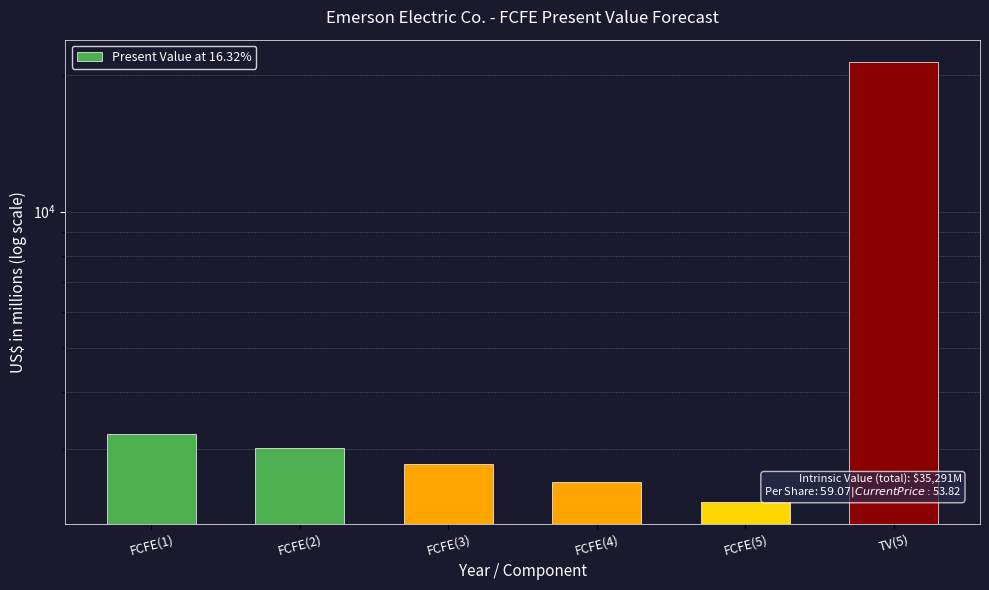

What is the change in value from FCFE(1) to FCFE(4)?

-700